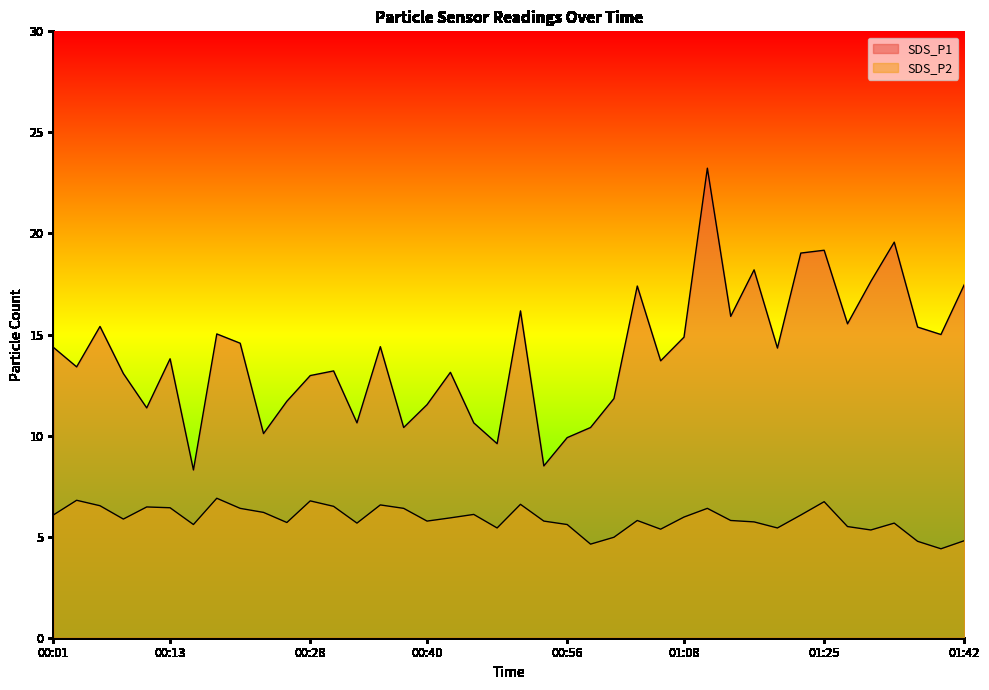

True or false: SDS_P2 and SDS_P1 intersect in this chart.

False